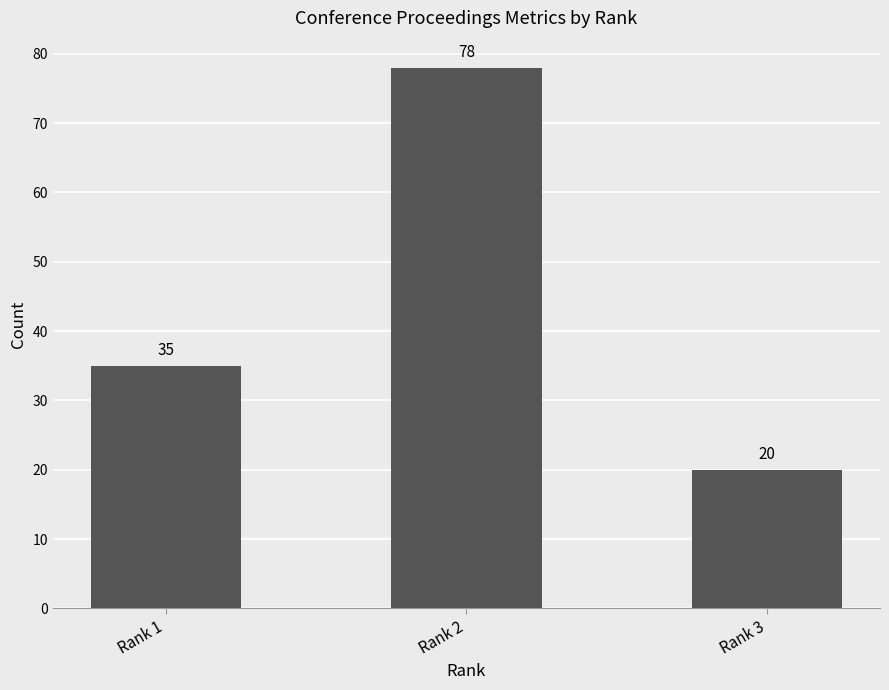

Which label corresponds to the smallest value in the chart?

Rank 3